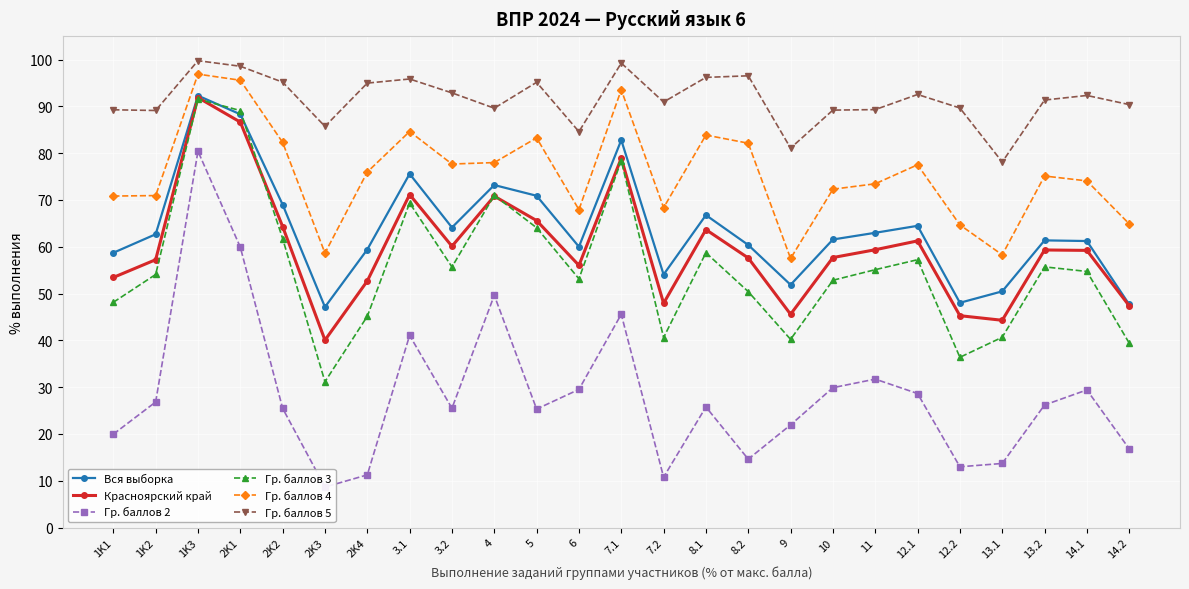

Rank the categories by Гр. баллов 3 value from highest to lowest.

1K3, 2K1, 7.1, 4, 3.1, 5, 2K2, 8.1, 12.1, 13.2, 3.2, 11, 14.1, 1K2, 6, 10, 8.2, 1K1, 2K4, 13.1, 7.2, 9, 14.2, 12.2, 2K3